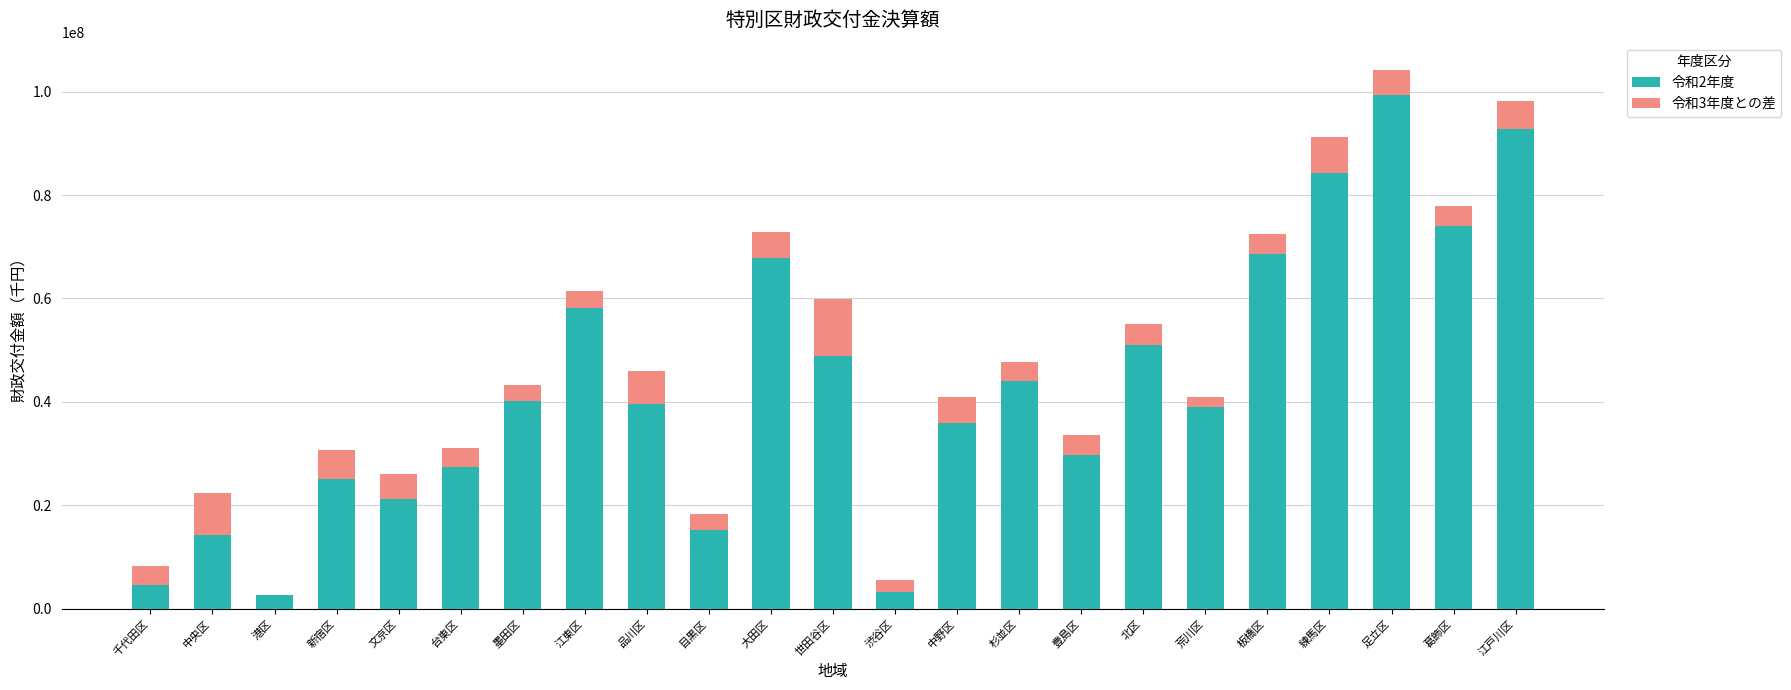

Does the chart contain stacked bars?

Yes